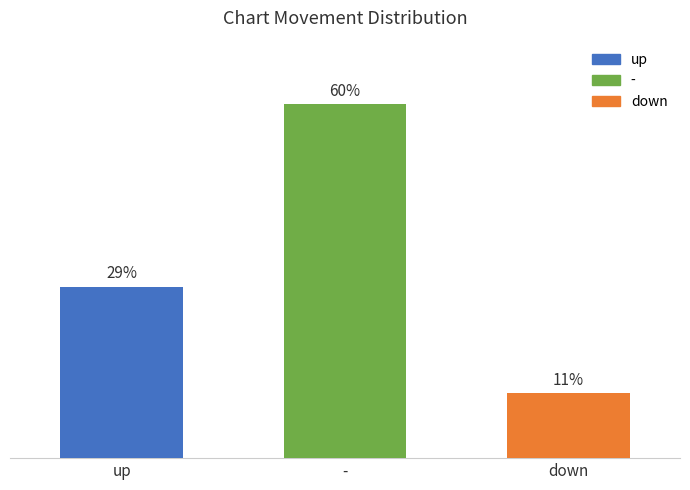

At which label does the data first exceed 28?

up